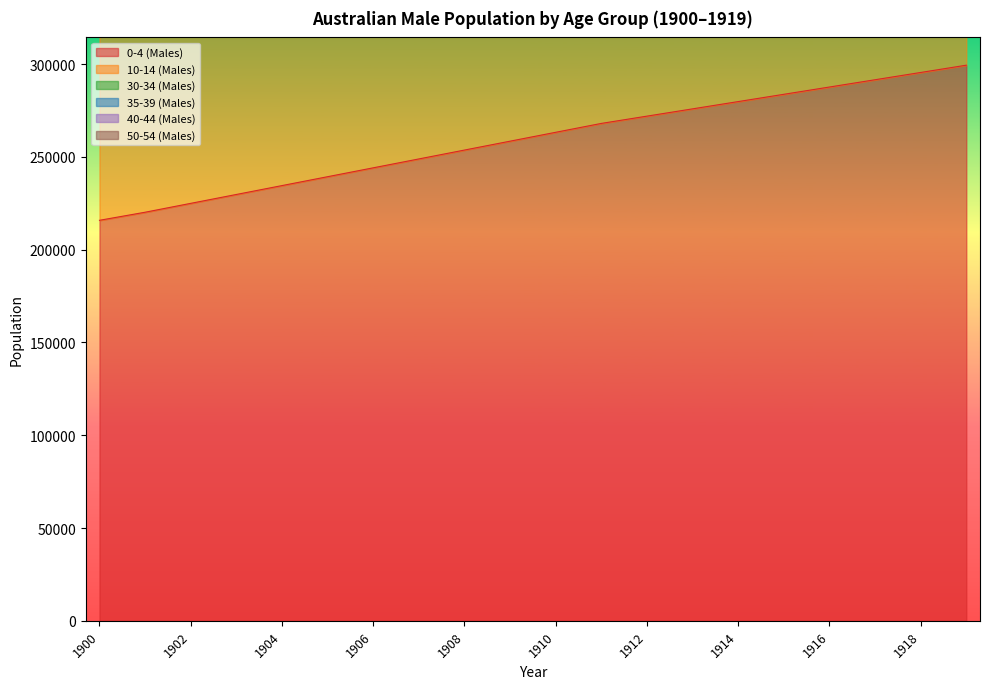

What is the highest value of the 0-4 (Males) series?

299454.6